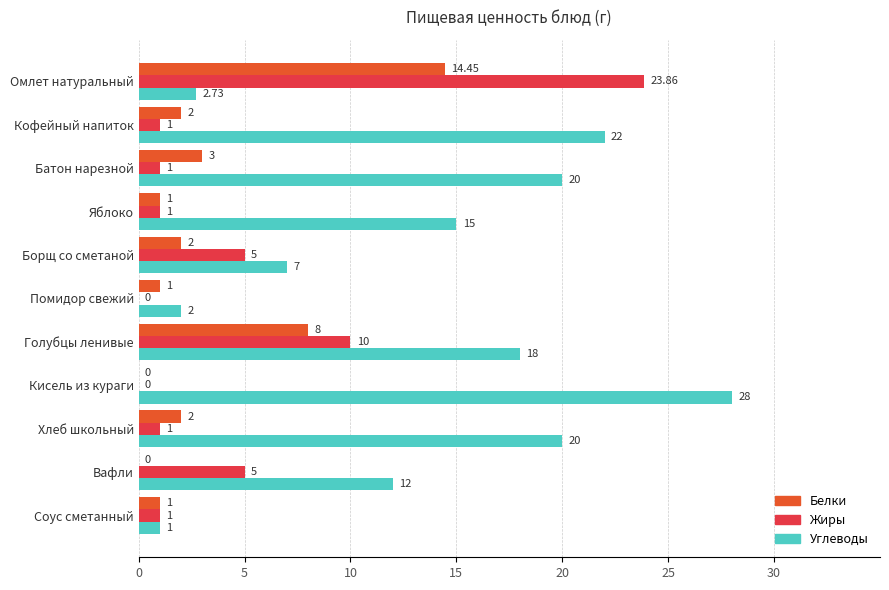

Which series changed the most between Борщ со сметаной and Кисель из кураги?

Углеводы